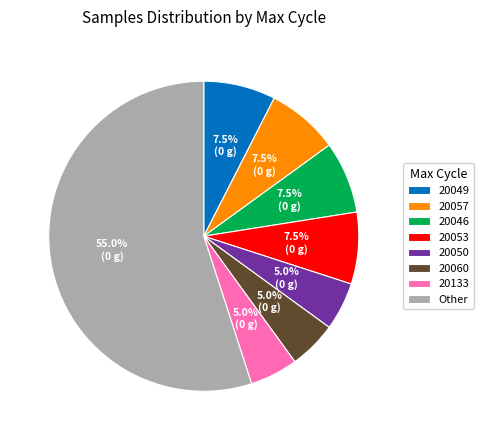

How many slices are in this pie chart?

8